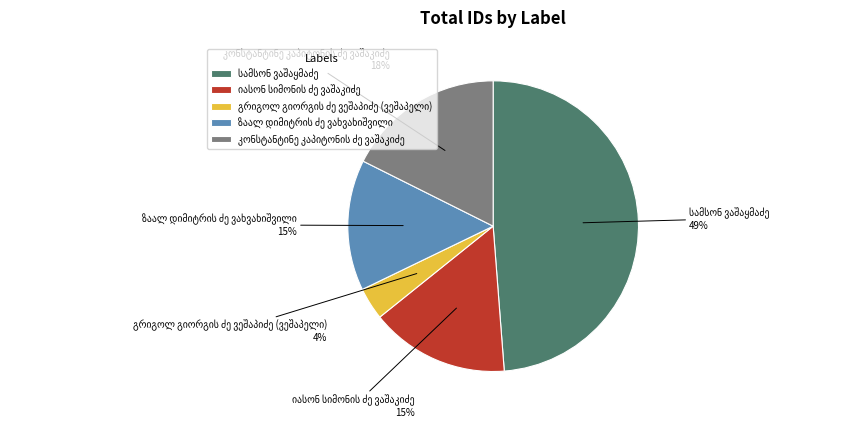

To the nearest percent, what is the difference between the largest and smallest slice percentages?

45%